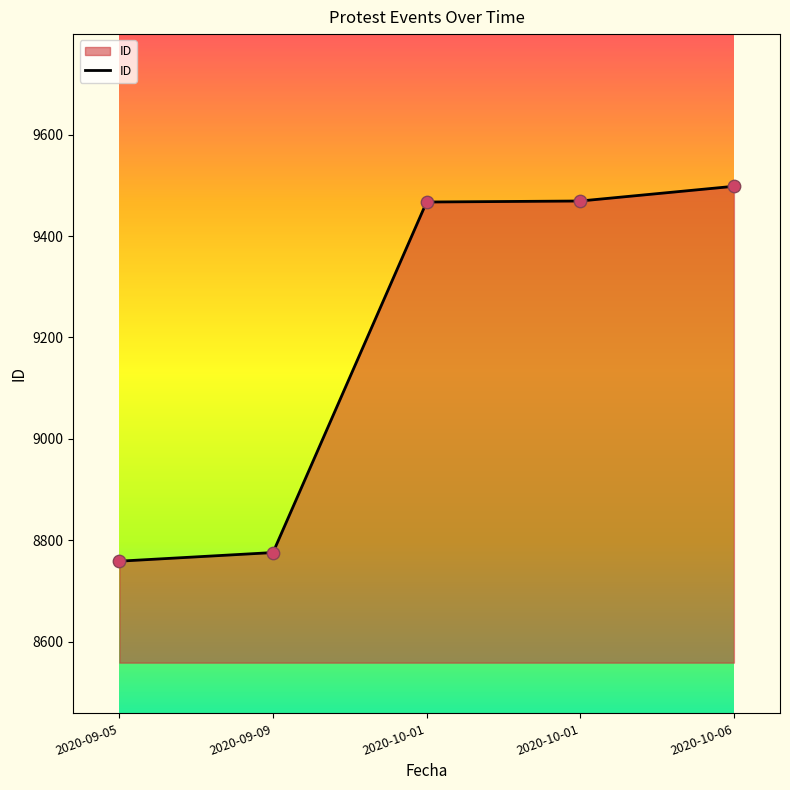

What is the ratio of the value at 2020-09-09 to the value at 2020-09-05?

1.0